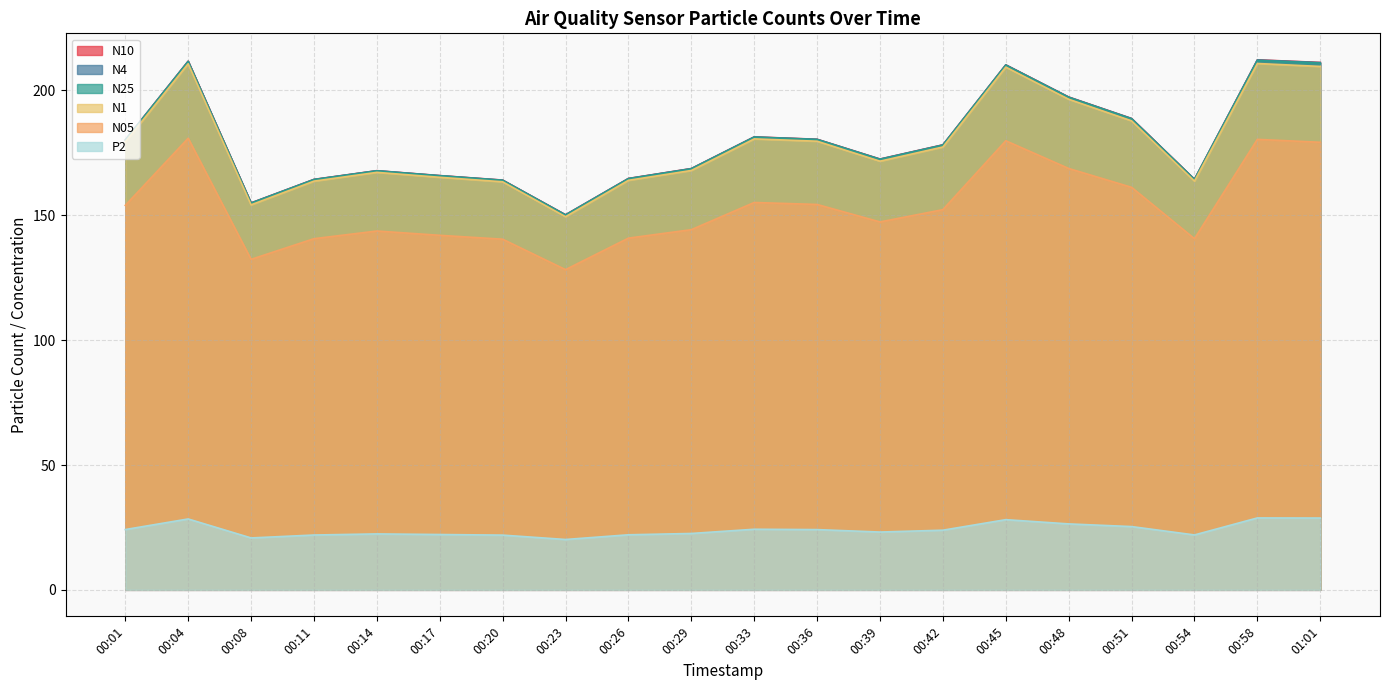

Reading right to left, transcribe all the data shown in this chart.

N10: 211.2	212.3	164.4	188.8	197.4	210.3	178.2	172.5	180.5	181.4	168.7	164.8	150.2	164.1	165.9	167.9	164.4	155.0	211.7	180.2
N4: 211.2	212.2	164.4	188.7	197.3	210.2	178.2	172.5	180.4	181.4	168.7	164.7	150.2	164.1	165.9	167.8	164.3	154.9	211.7	180.2
N25: 211.0	212.1	164.3	188.7	197.3	210.2	178.1	172.4	180.4	181.3	168.6	164.7	150.1	164.0	165.8	167.8	164.3	154.9	211.6	180.1
N1: 209.6	210.8	163.7	187.8	196.5	209.4	177.4	171.7	179.7	180.6	168.0	164.0	149.4	163.4	165.2	167.2	163.7	154.2	210.7	179.4
N05: 179.2	180.4	140.6	161.2	168.8	179.9	152.3	147.3	154.3	155.1	144.2	140.9	128.2	140.4	142.0	143.7	140.6	132.4	180.9	154.0
P2: 28.8	28.8	22.0	25.3	26.4	28.1	23.9	23.1	24.1	24.3	22.6	22.1	20.2	21.9	22.2	22.4	22.0	20.8	28.4	24.1